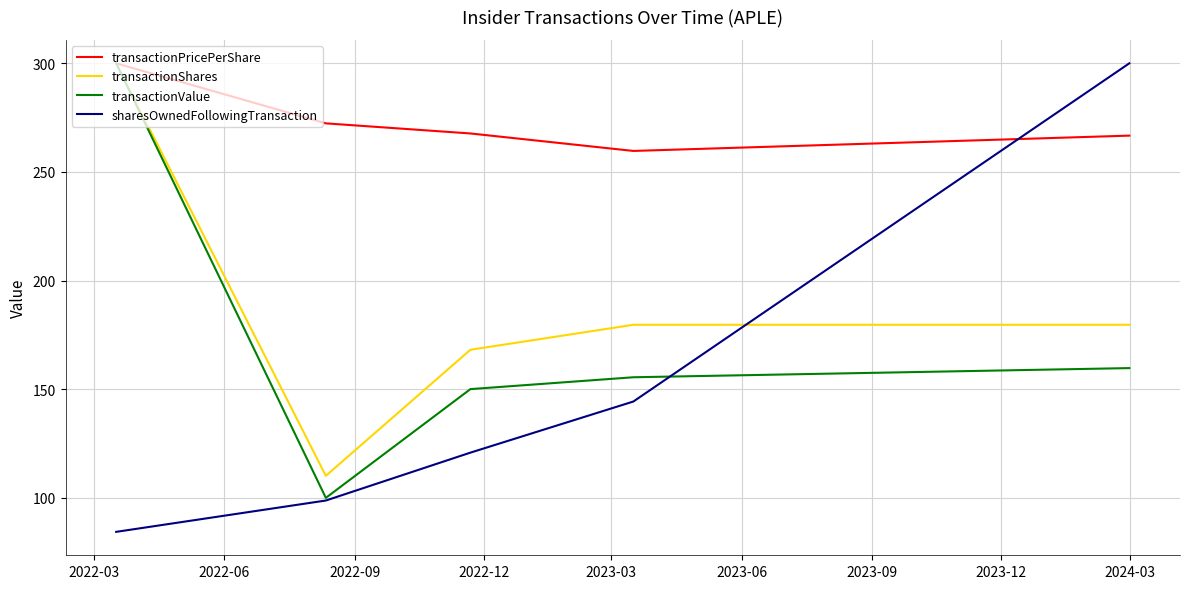

What is the maximum value shown in the chart?

300.0